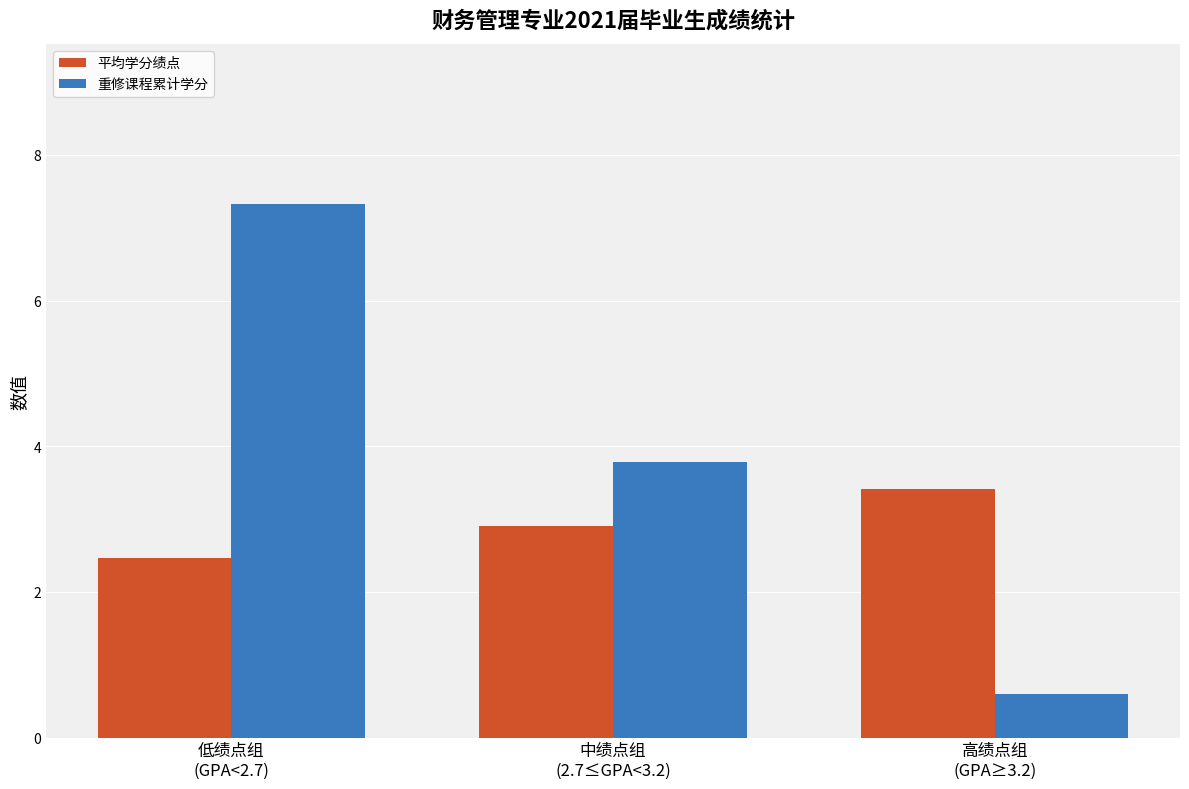

Which series has the widest spread of values?

重修课程累计学分